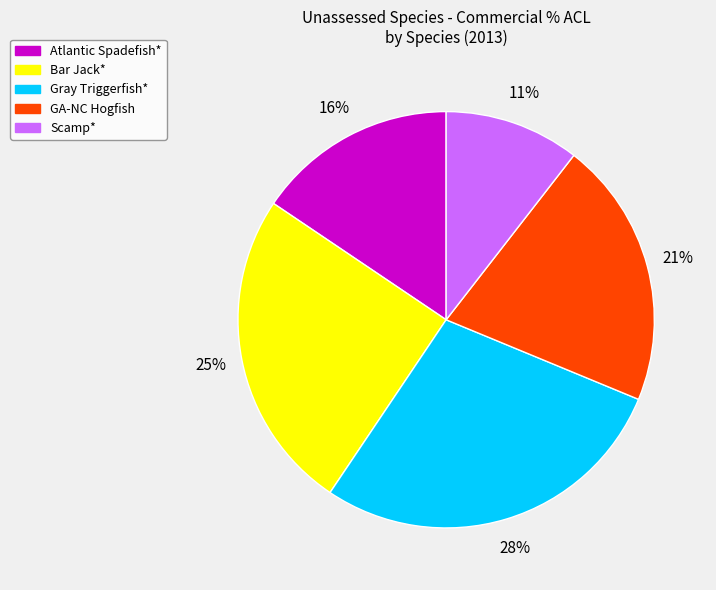

Which slice is the smallest?

Scamp*